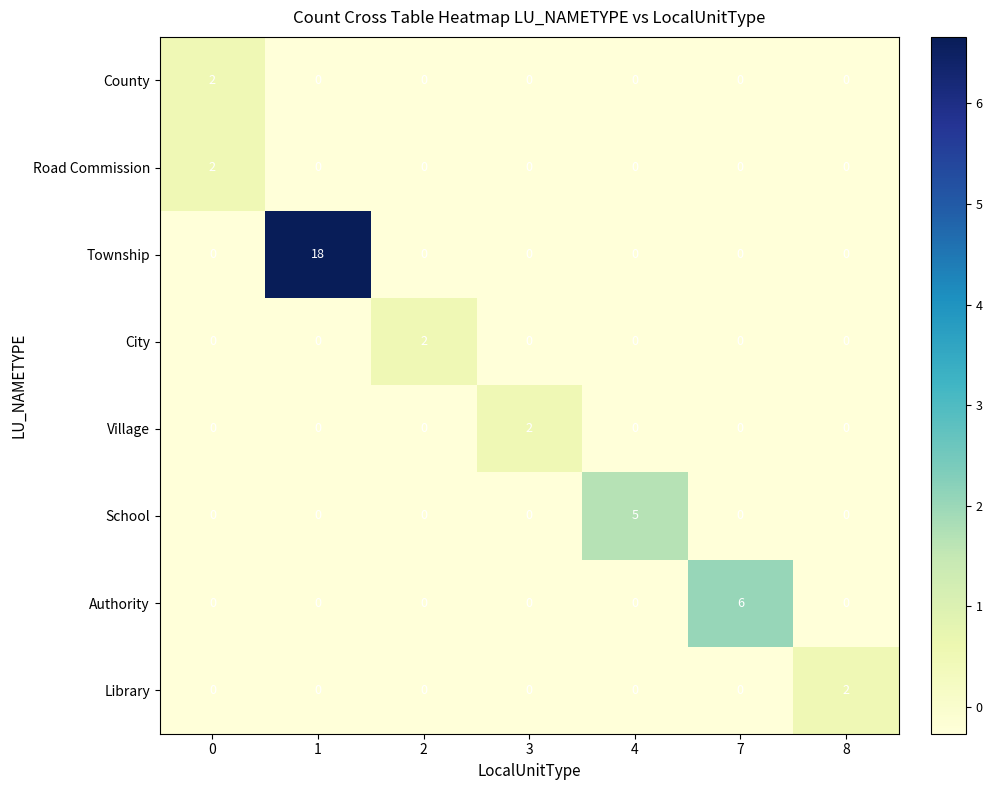

Is it true that City equals 0 at 4?

True